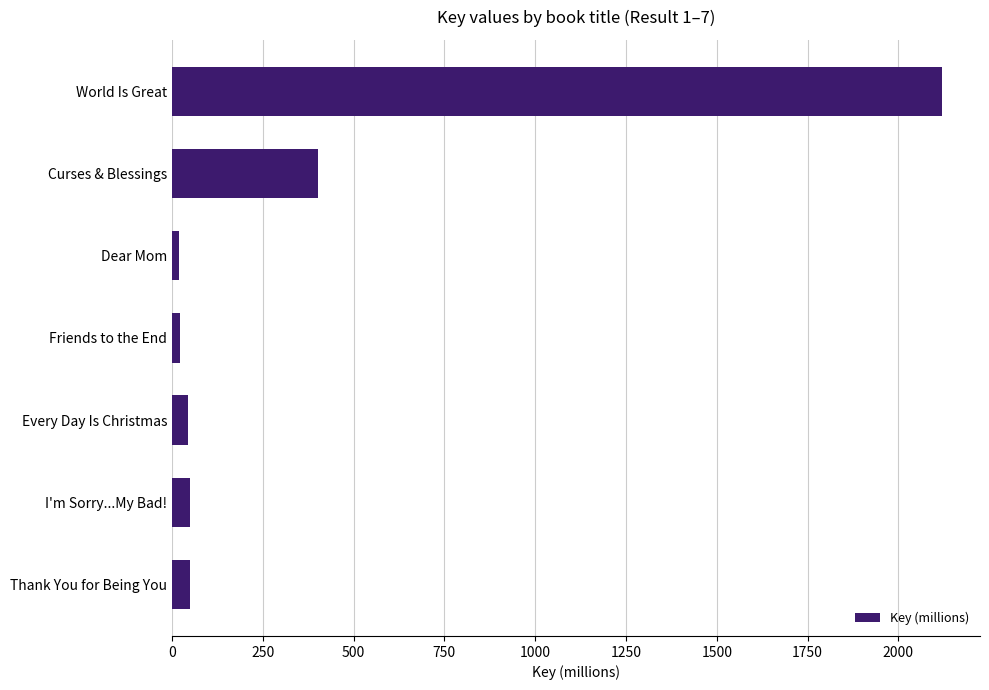

What is the difference between the second highest and minimum values?

383.4